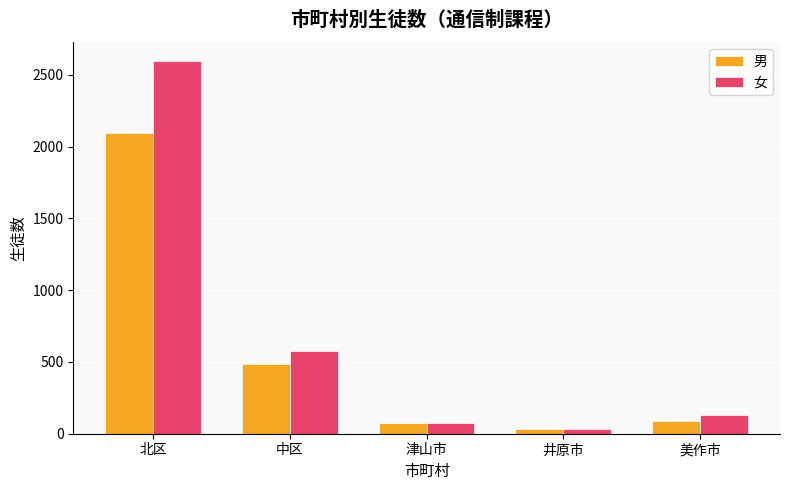

Where is 男 nearest to the value 1061?

中区